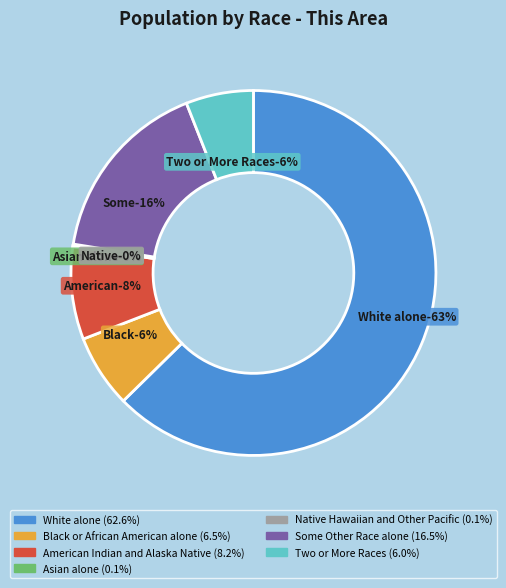

Does Two or More Races represent more than half of the total?

No